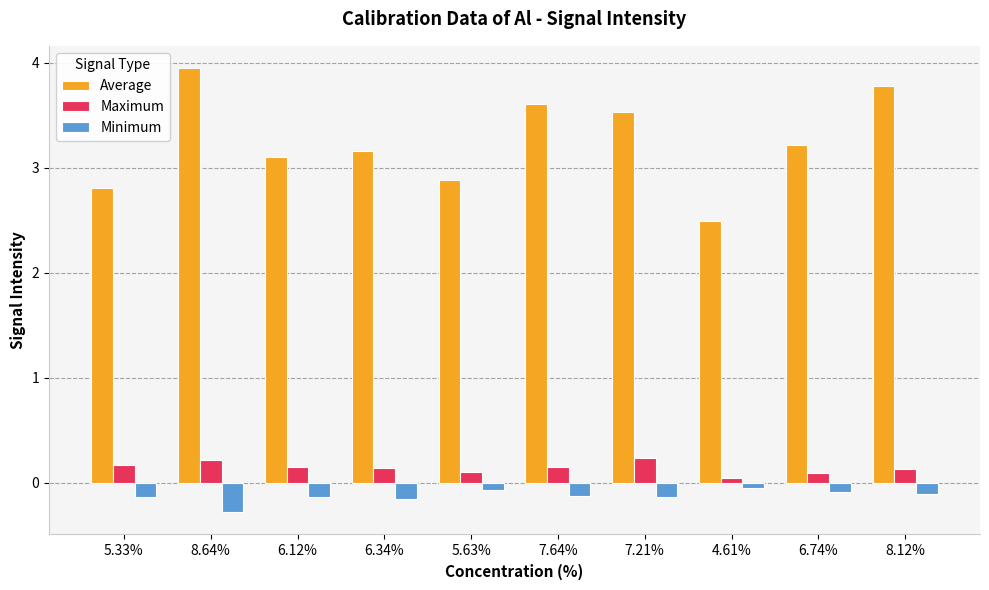

How many groups of bars are there?

10